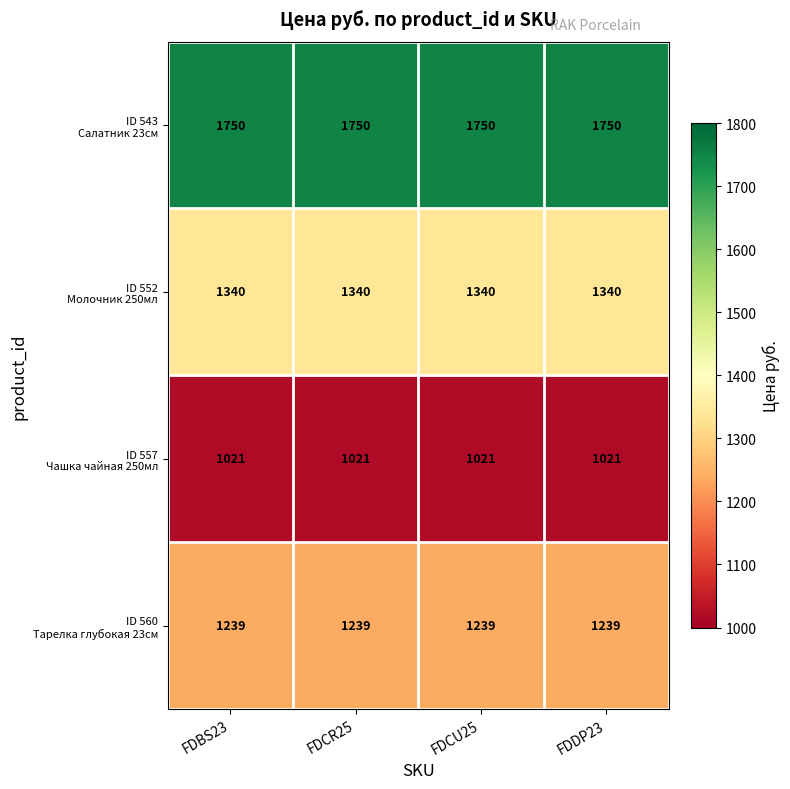

What is the smallest value displayed?

1021